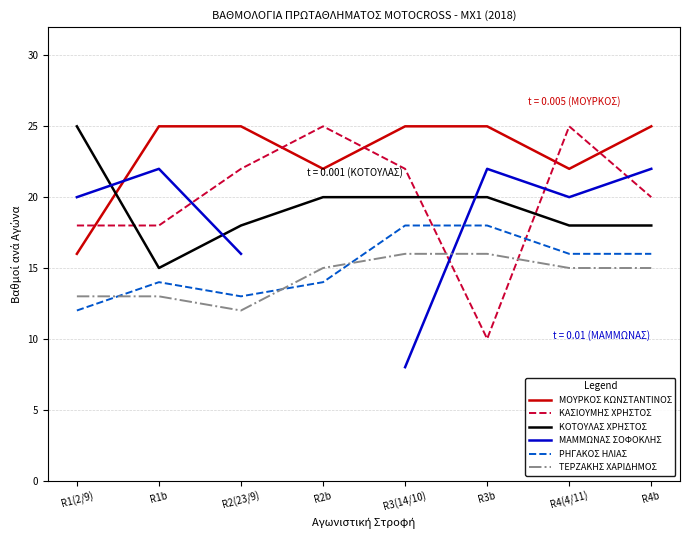

Is the value of ΚΑΣΙΟΥΜΗΣ ΧΡΗΣΤΟΣ at R3b greater than the value of ΤΕΡΖΑΚΗΣ ΧΑΡΙΔΗΜΟΣ at R2(23/9)?

No